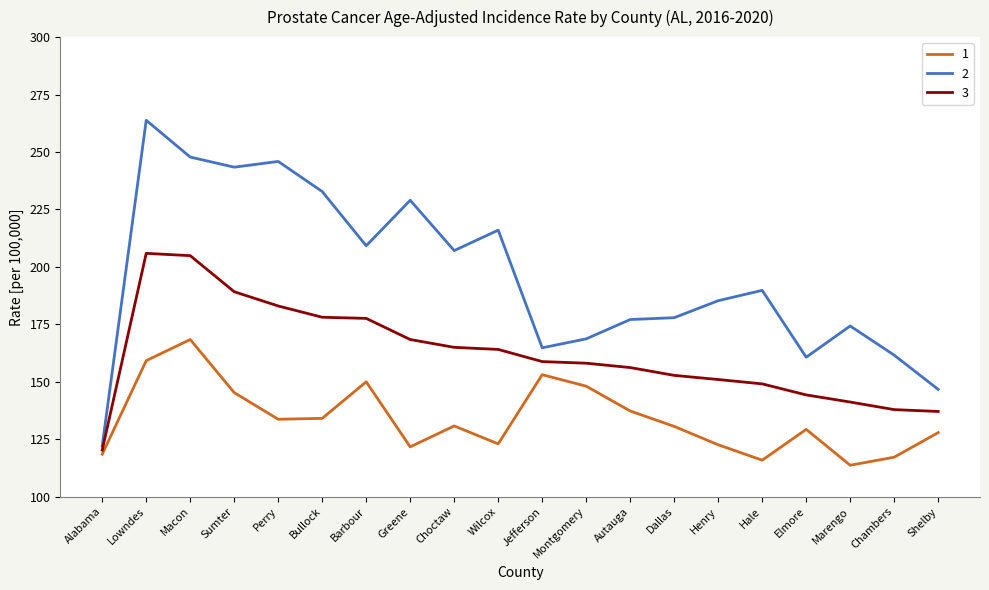

What is the difference between the highest and lowest values at Macon?

79.4